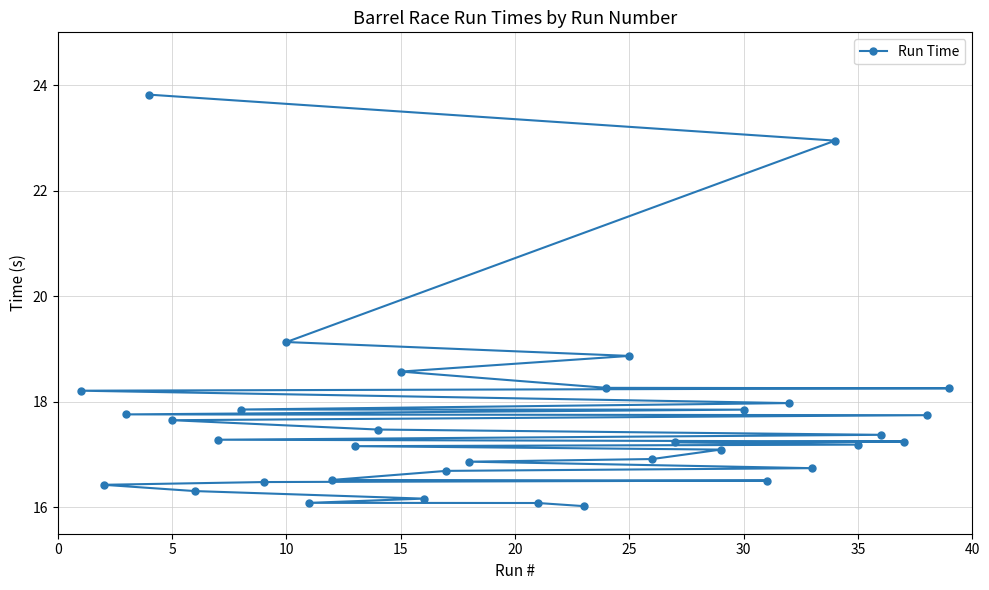

What is the minimum value shown in the chart?

16.0